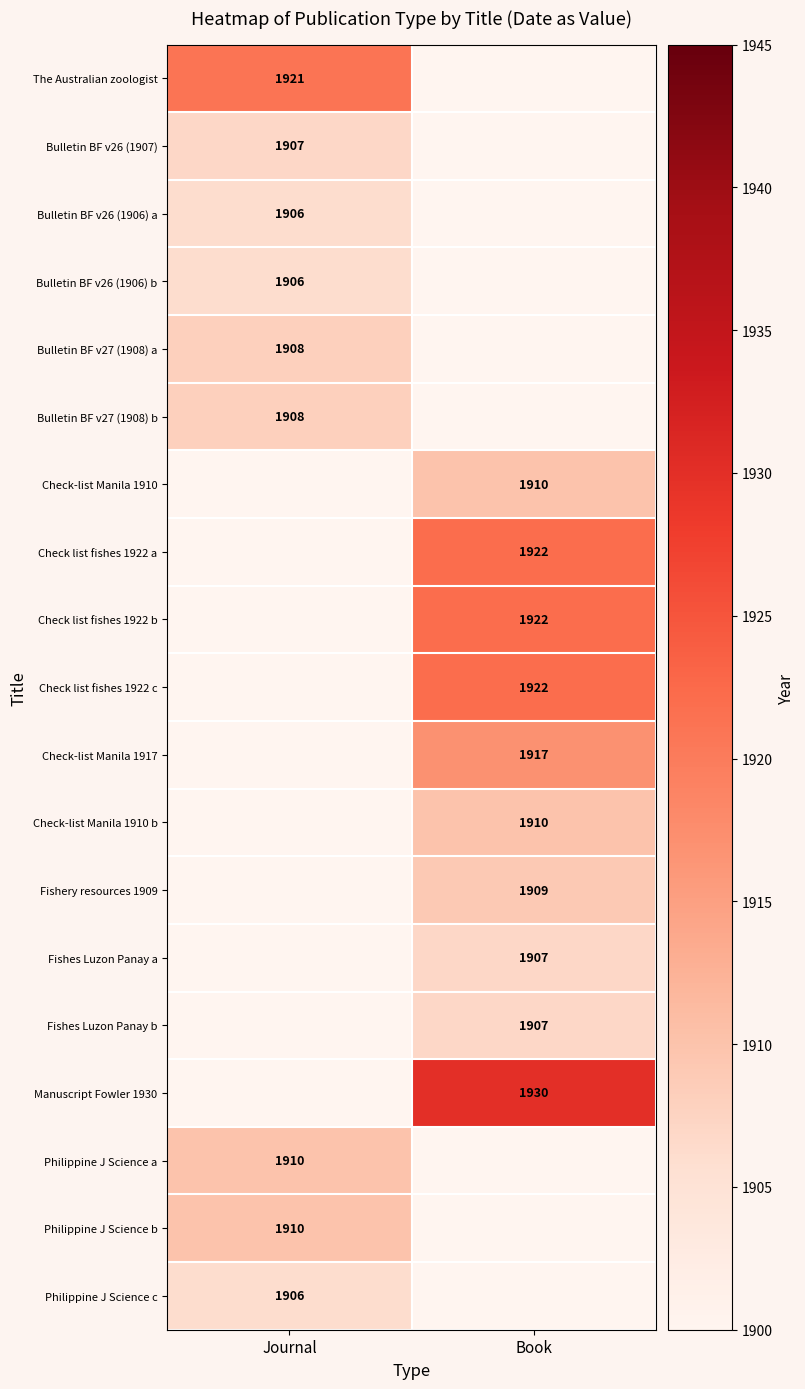

True or false: Check list fishes 1922 a has a value of 1250 at Book.

False